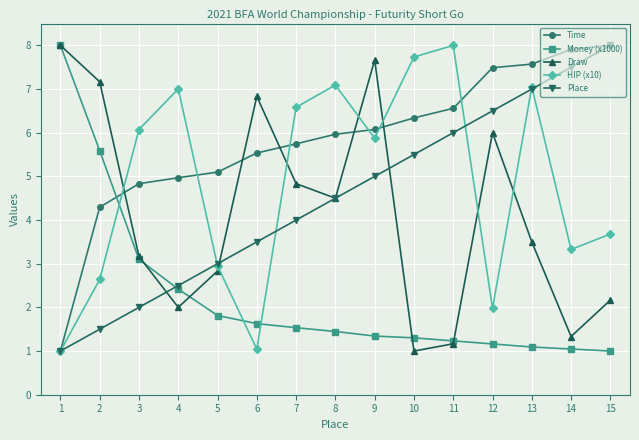

Reading left to right, list all the values displayed in this chart.

Time: 1=1.0	2=4.3	3=4.8	4=5.0	5=5.1	6=5.5	7=5.7	8=6.0	9=6.1	10=6.3	11=6.6	12=7.5	13=7.6	14=7.9	15=8.0
Money (x1000): 1=8.0	2=5.6	3=3.1	4=2.4	5=1.8	6=1.6	7=1.5	8=1.4	9=1.3	10=1.3	11=1.2	12=1.2	13=1.1	14=1.0	15=1.0
Draw: 1=8.0	2=7.2	3=3.2	4=2.0	5=2.8	6=6.8	7=4.8	8=4.5	9=7.7	10=1.0	11=1.2	12=6.0	13=3.5	14=1.3	15=2.2
HIP (x10): 1=1.0	2=2.6	3=6.1	4=7.0	5=2.9	6=1.0	7=6.6	8=7.1	9=5.9	10=7.7	11=8.0	12=2.0	13=7.0	14=3.3	15=3.7
Place: 1=1.0	2=1.5	3=2.0	4=2.5	5=3.0	6=3.5	7=4.0	8=4.5	9=5.0	10=5.5	11=6.0	12=6.5	13=7.0	14=7.5	15=8.0